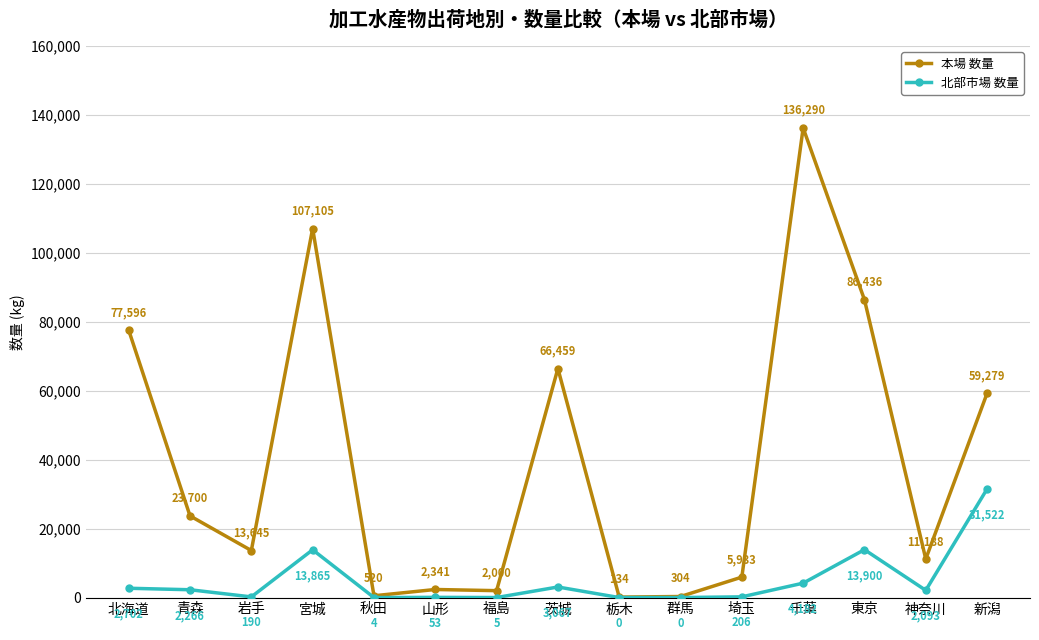

List the series in order of their peak value, lowest first.

北部市場 数量, 本場 数量